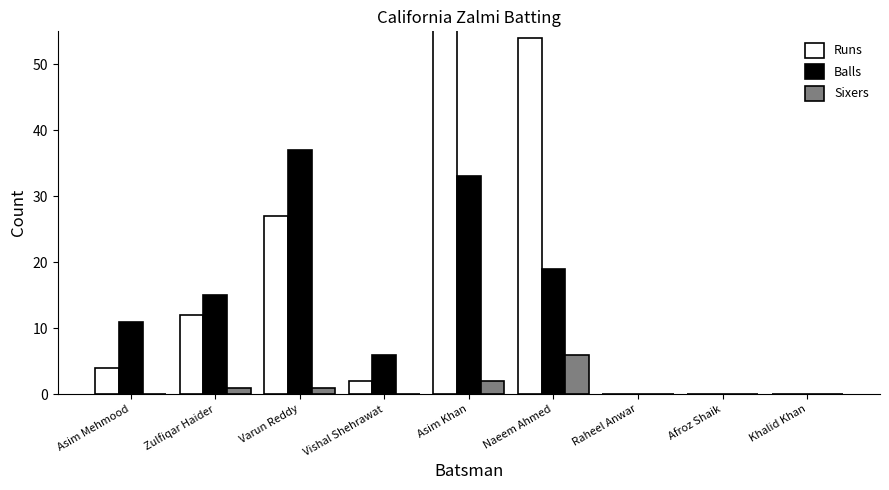

What is the sum of the Runs values at Varun Reddy and Asim Mehmood?

31